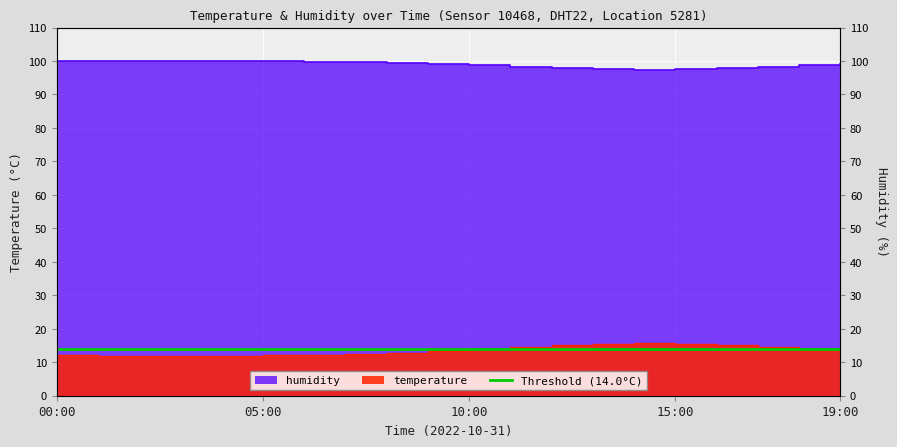

What is the label of the 10th point from the right?

10:00